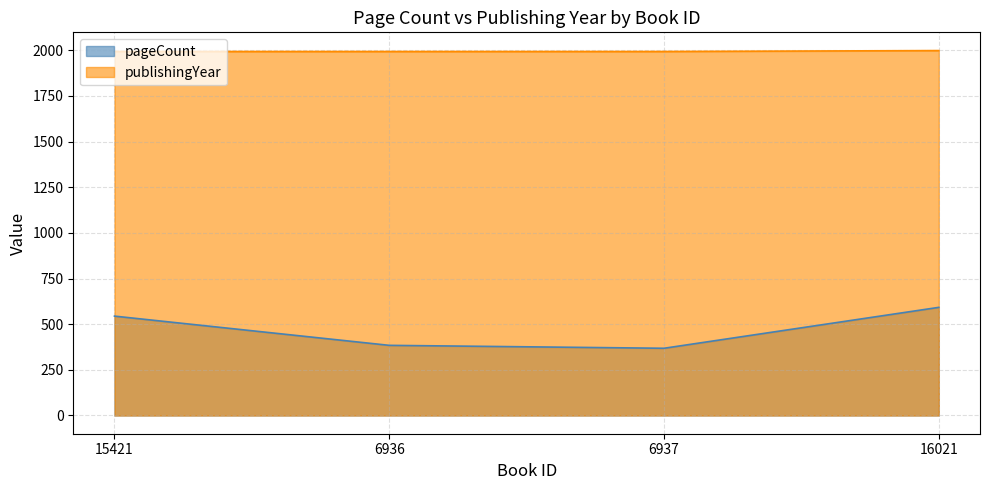

What is the label of the 1st point from the left?

15421